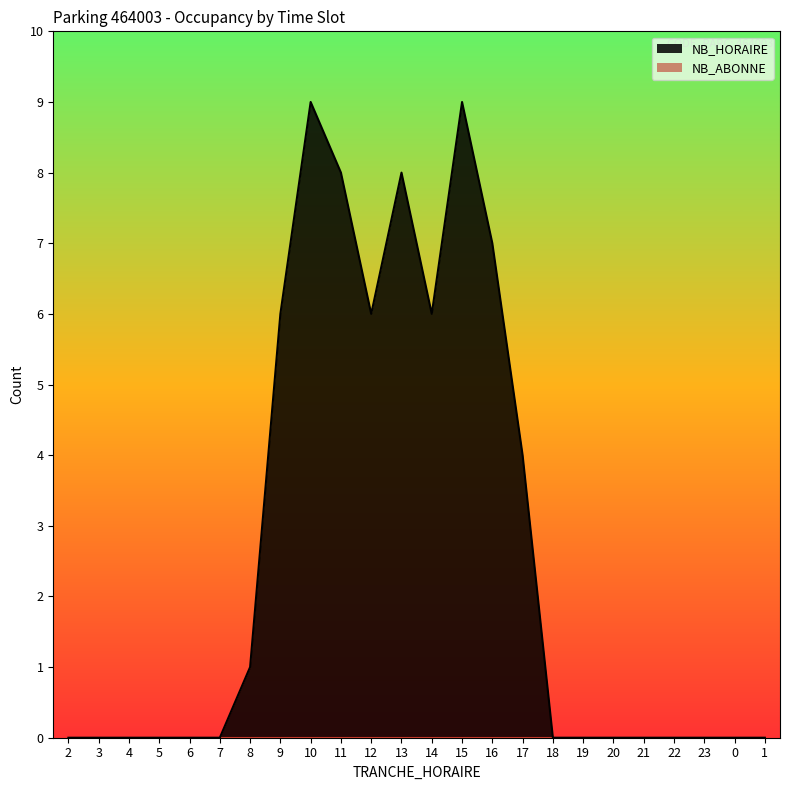

Where is the first local minimum?

12